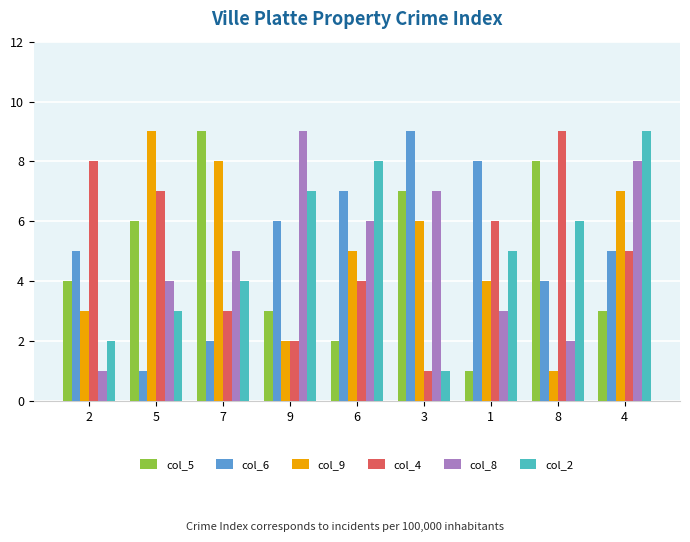

What is the total value across all series at 6?

32